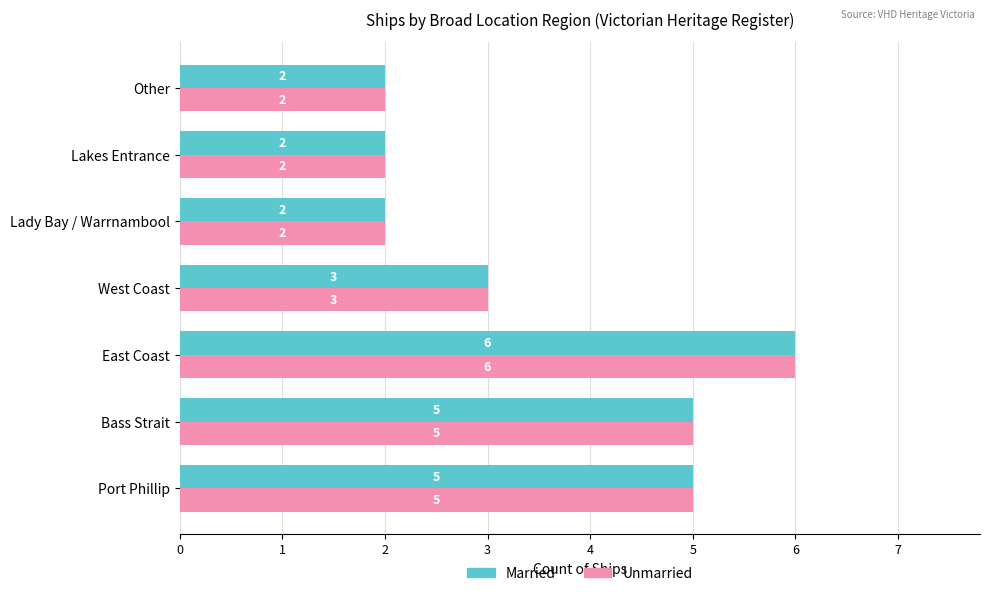

Is the value of Unmarried at Bass Strait greater than the value of Married at Lakes Entrance?

Yes